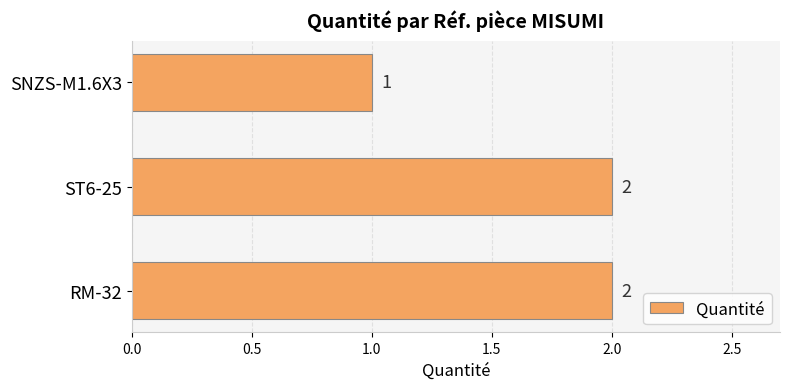

Which has a higher value, SNZS-M1.6X3 or ST6-25?

ST6-25